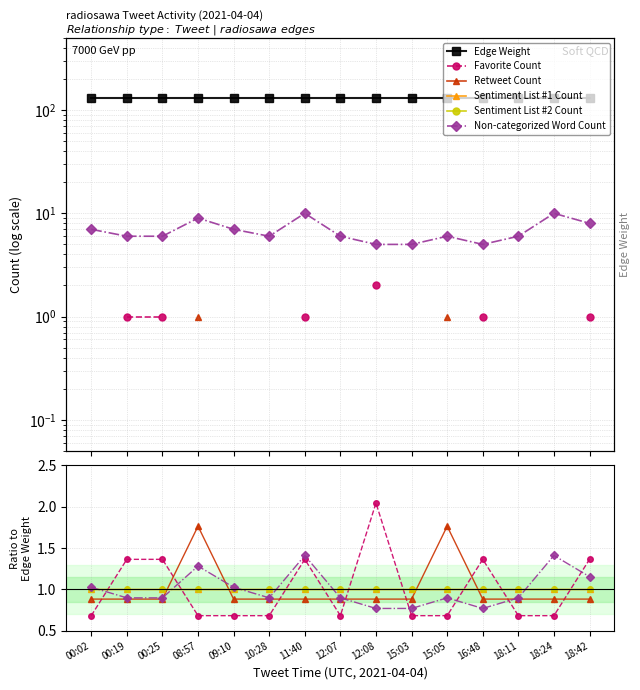

At which category is the sum across all series the highest?

08:57